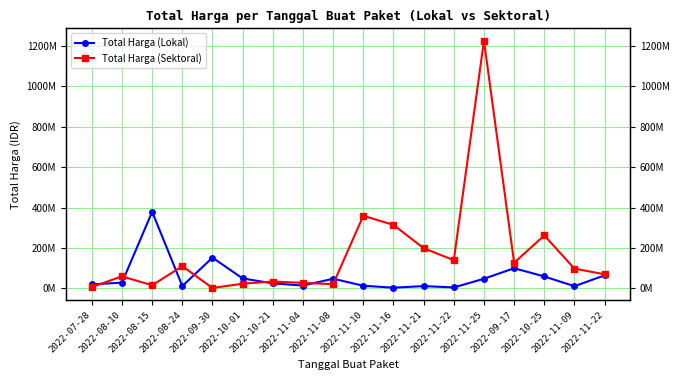

What are all the series names shown in the legend?

Total Harga (Lokal), Total Harga (Sektoral)